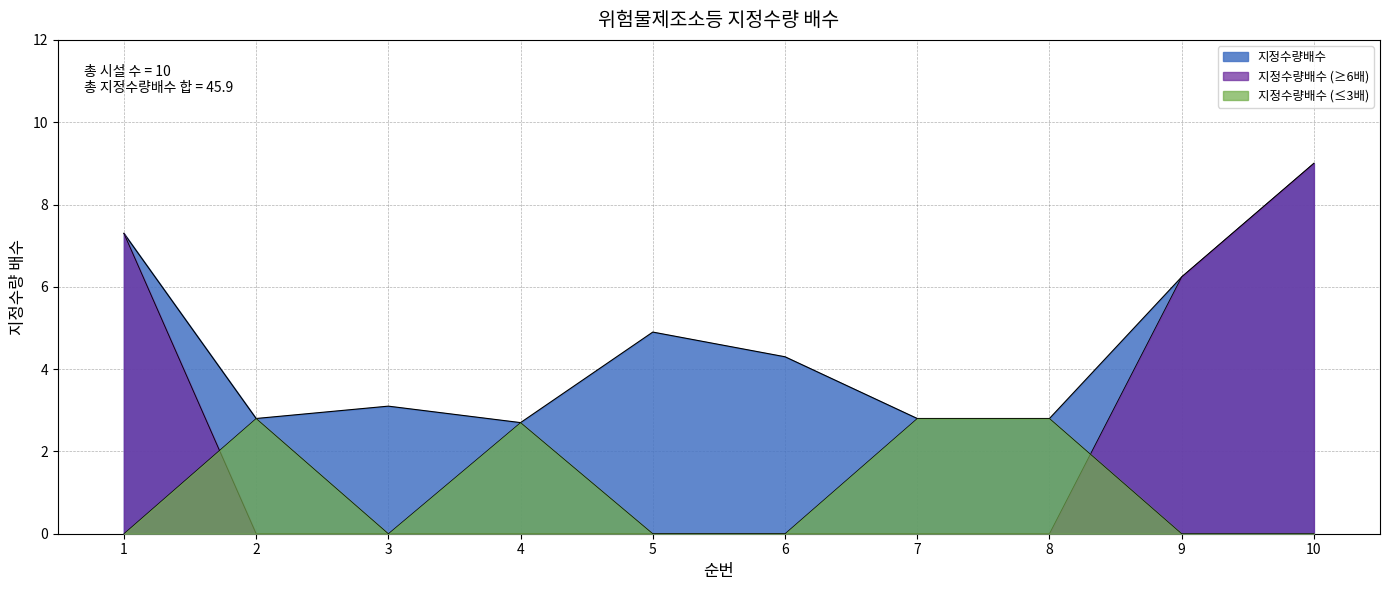

True or false: there are more than 1 points higher than both neighbors.

True